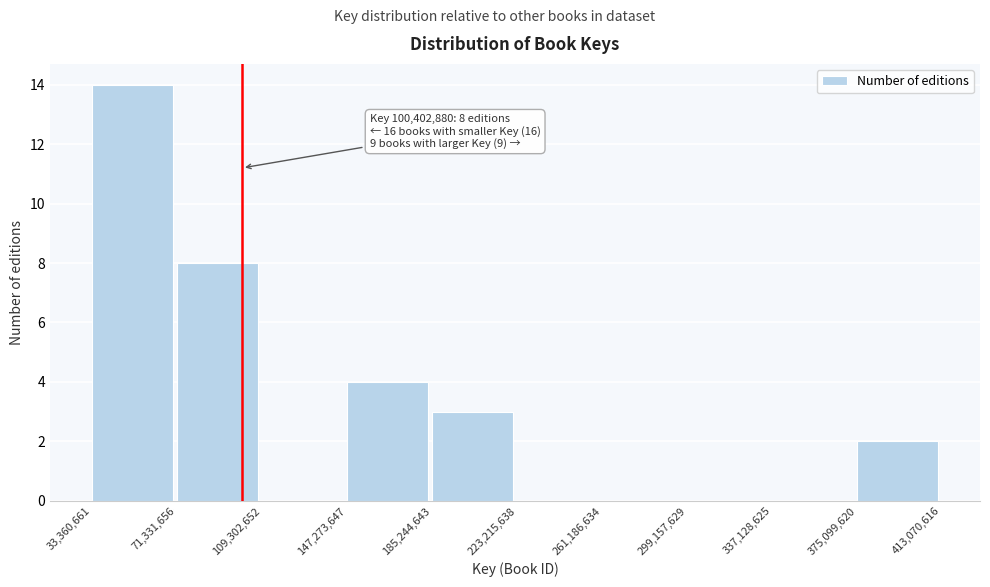

Which range on the x-axis has the tallest bar?

33,360,661 to 71,331,656